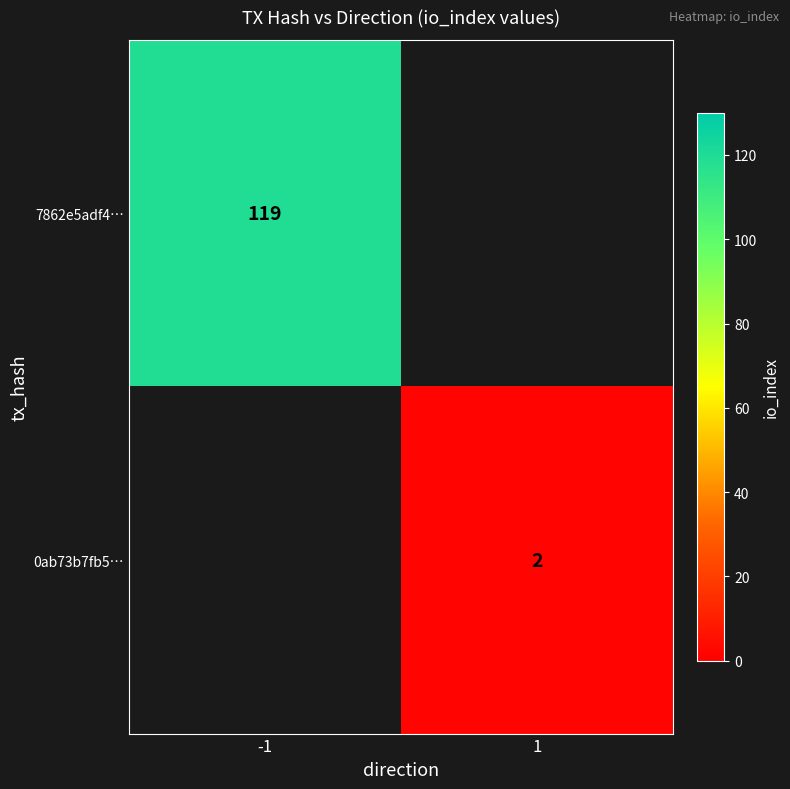

Is the value of 0ab73b7fb5… at 1 greater than the value of 7862e5adf4… at -1?

No